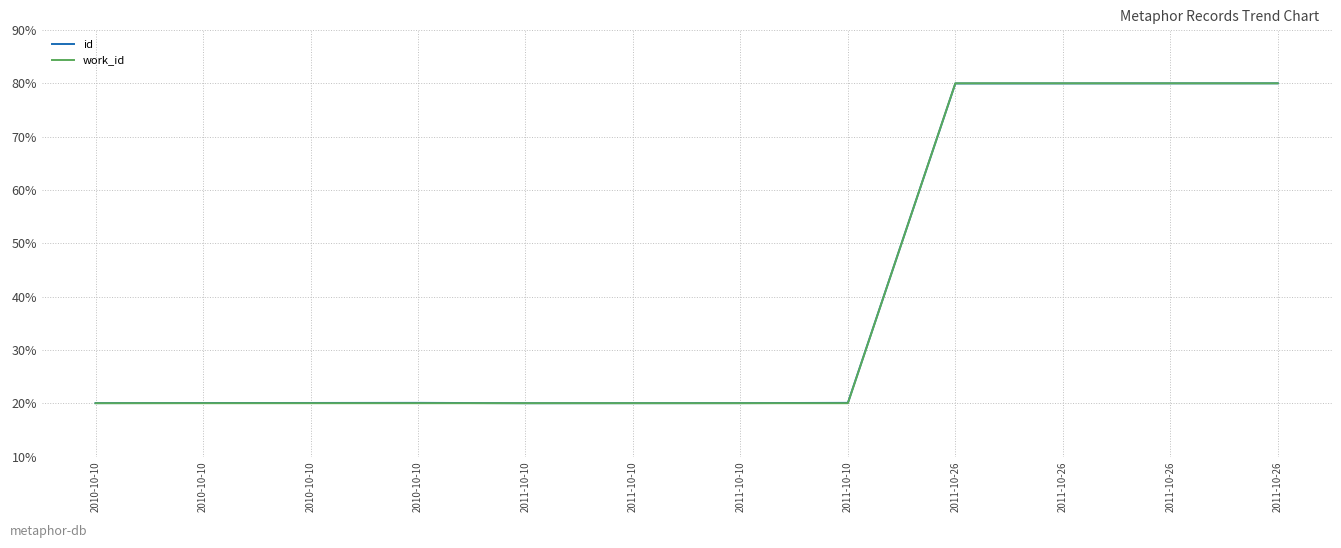

What is the value of the work_id point at the 8th from the left?

20.0